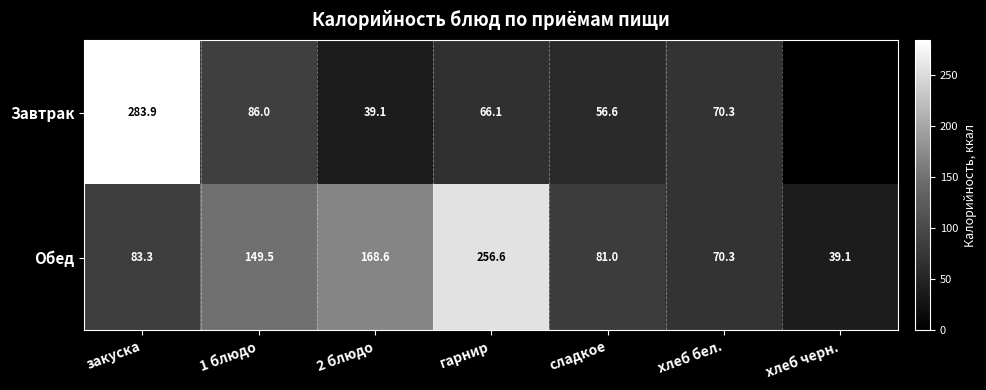

What is the maximum value for Обед?

256.6